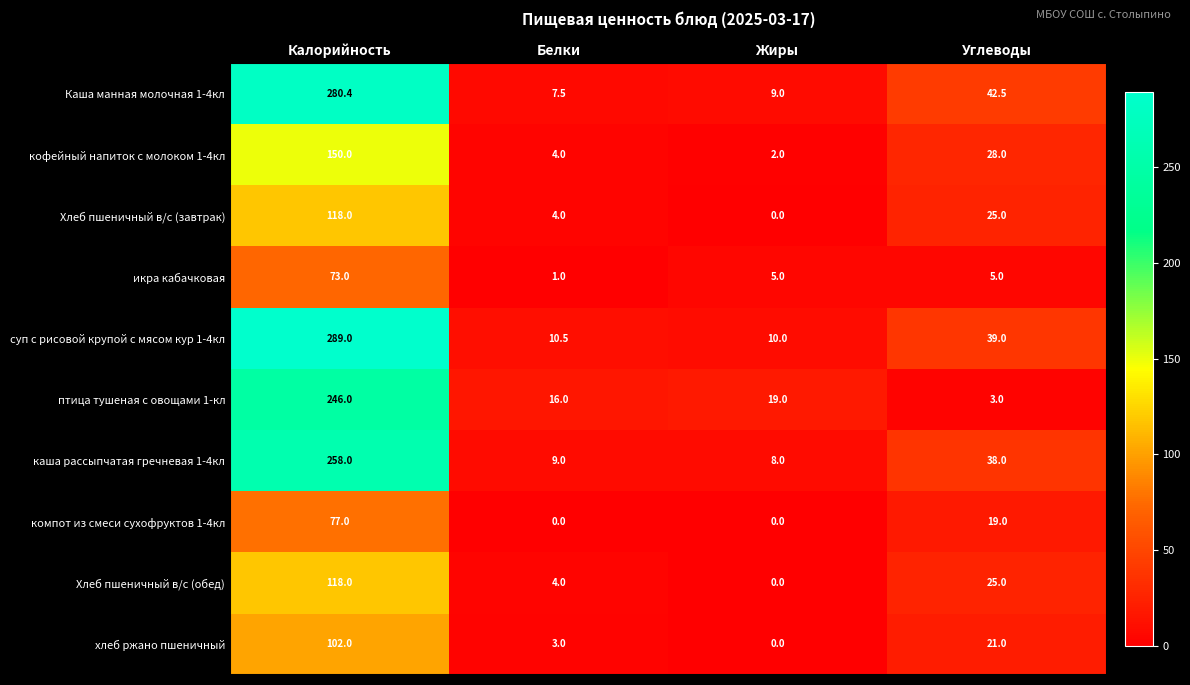

How many data points does each series have?

4